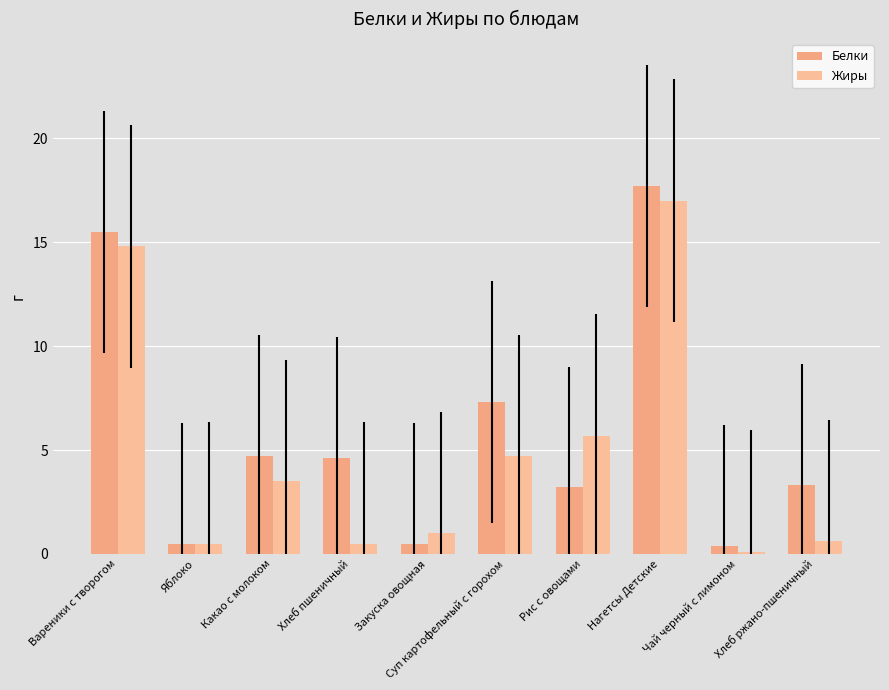

What are all the series names shown in the legend?

Белки, Жиры